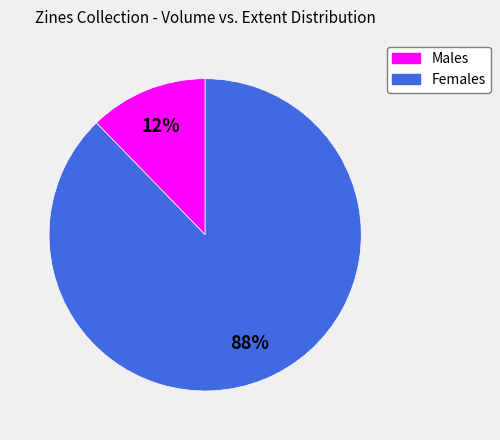

How many segments does this pie chart have?

2